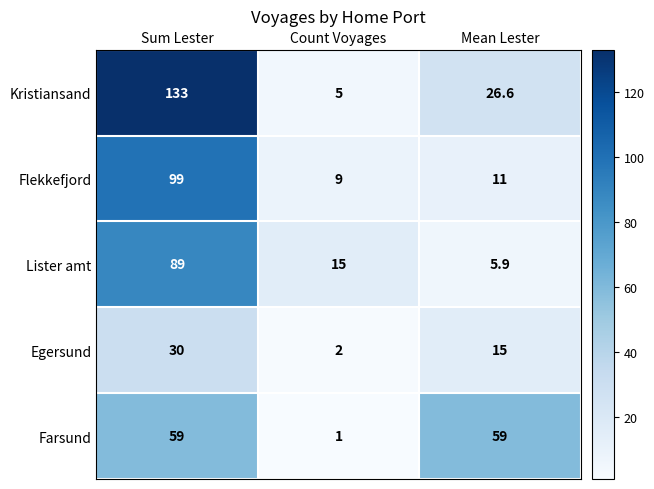

At which category is the sum across all series the highest?

Sum Lester